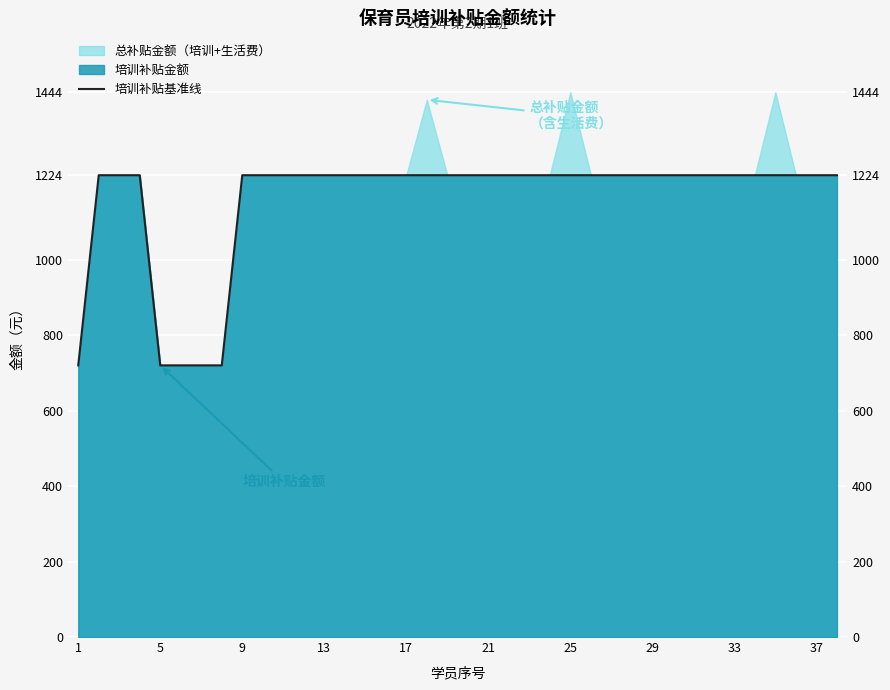

True or false: the data shows 1899 at 33.

False